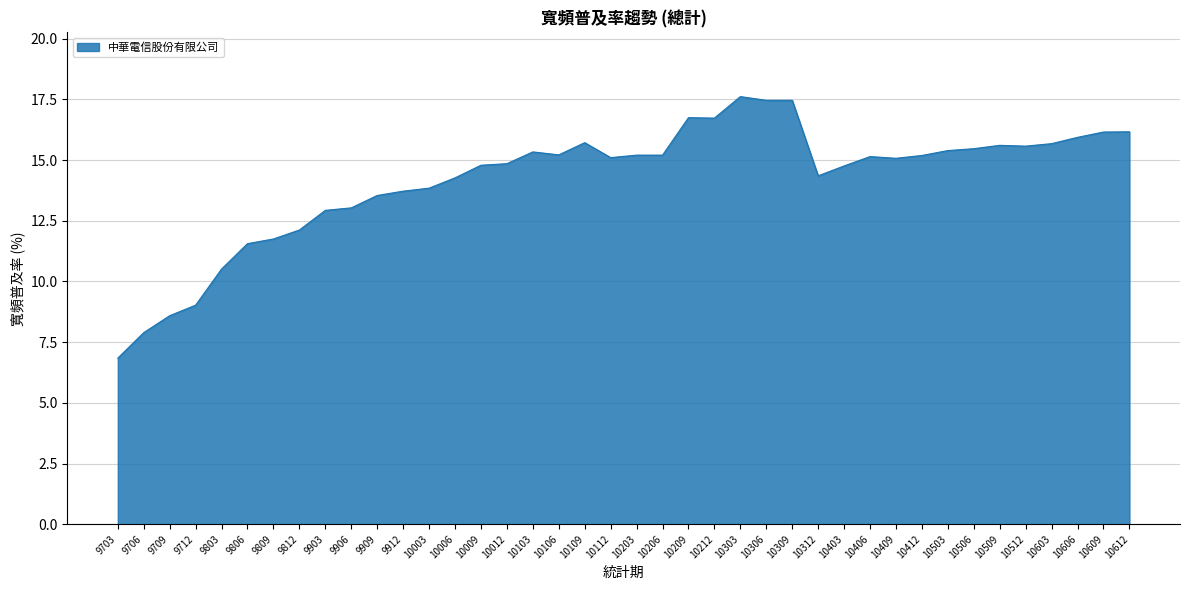

What is the ratio of the value at 10509 to the value at 10412?

1.0